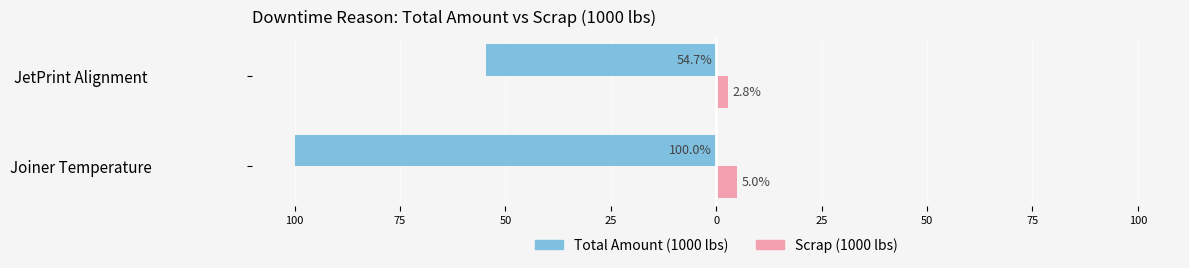

What are all the series names shown in the legend?

Total Amount (1000 lbs), Scrap (1000 lbs)